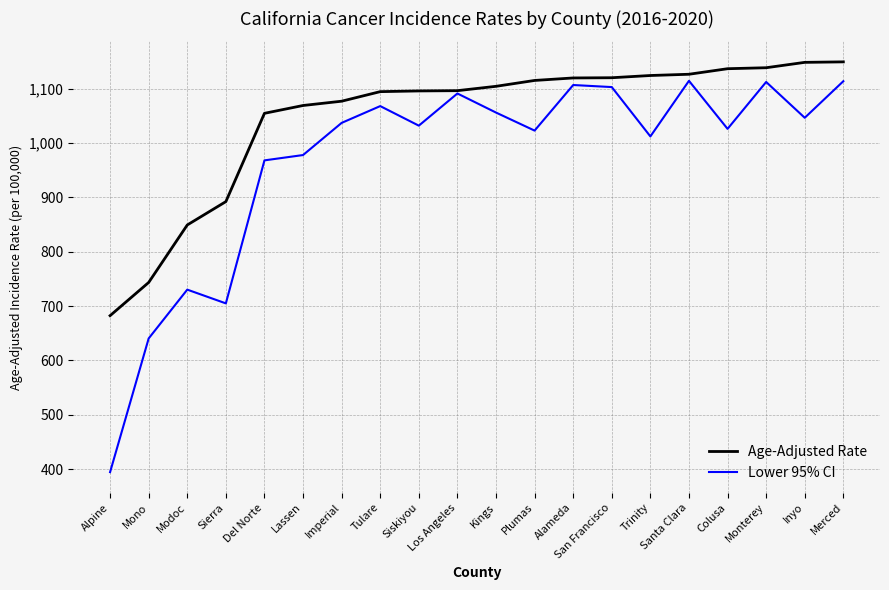

The Lower 95% CI series shows 1130.7 at Modoc. True or false?

False